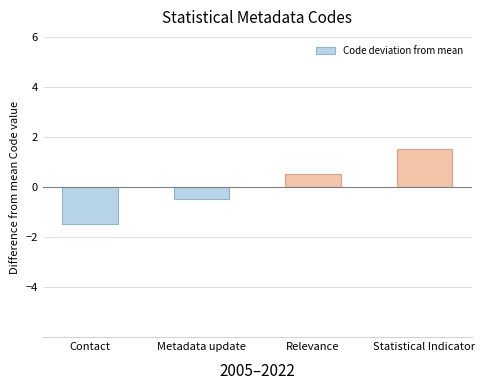

Read the value at Statistical Indicator.

1.5